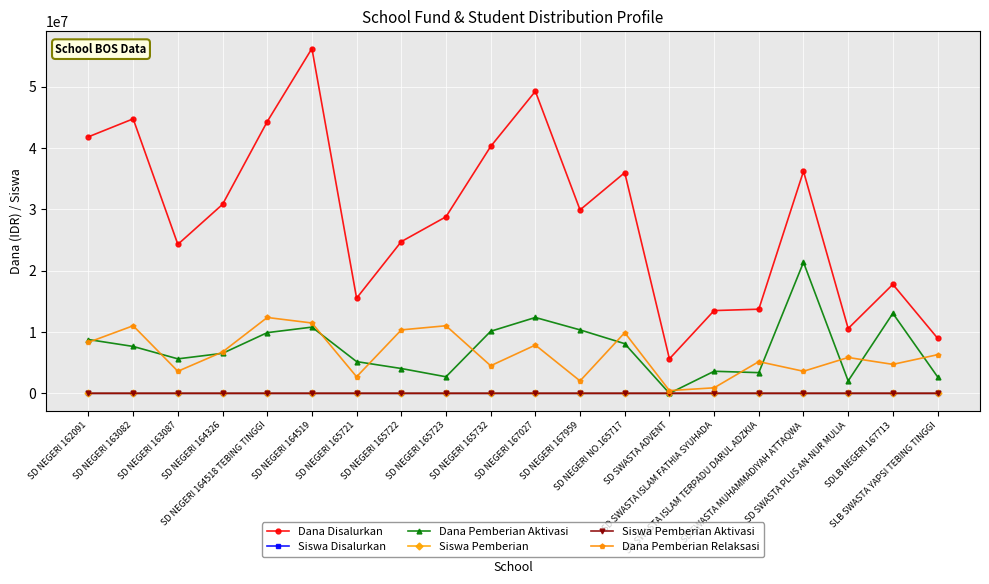

What is the highest value of the Dana Pemberian Aktivasi series?

21375000